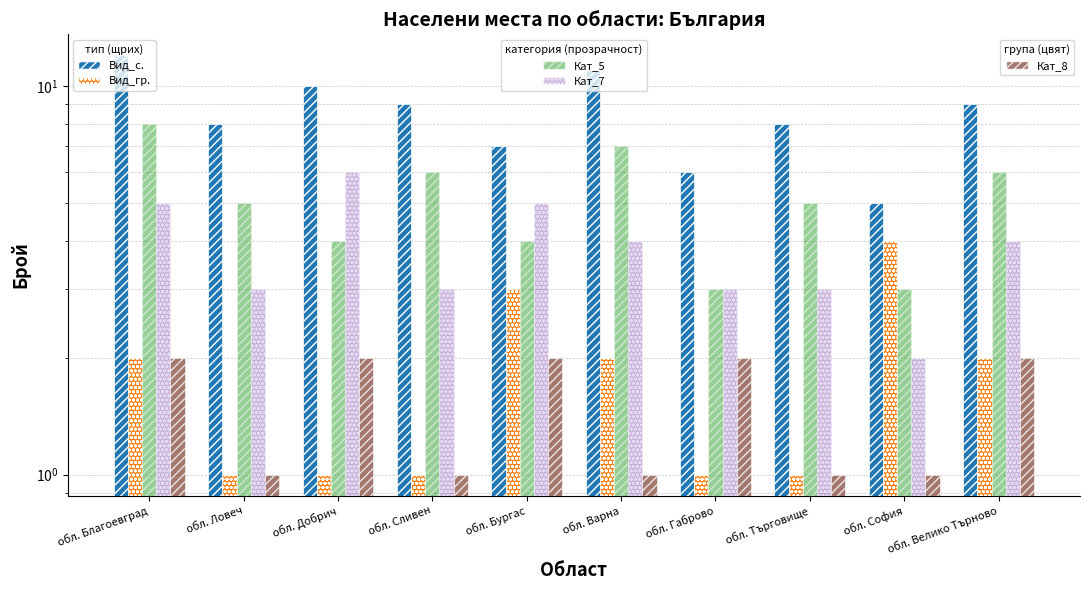

Does the chart contain stacked bars?

No